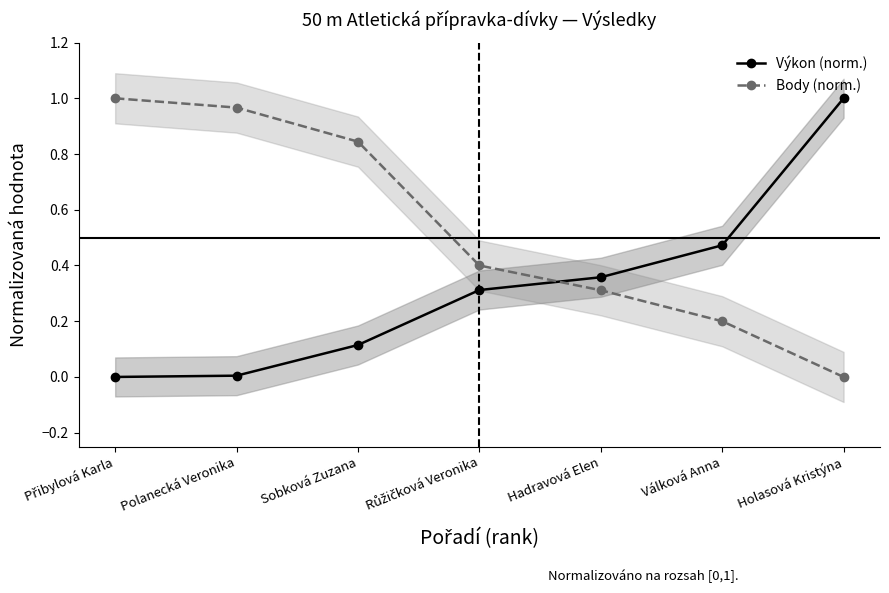

Between which two adjacent categories do Body (norm.) and Výkon (norm.) first intersect?

Růžičková Veronika and Hadravová Elen